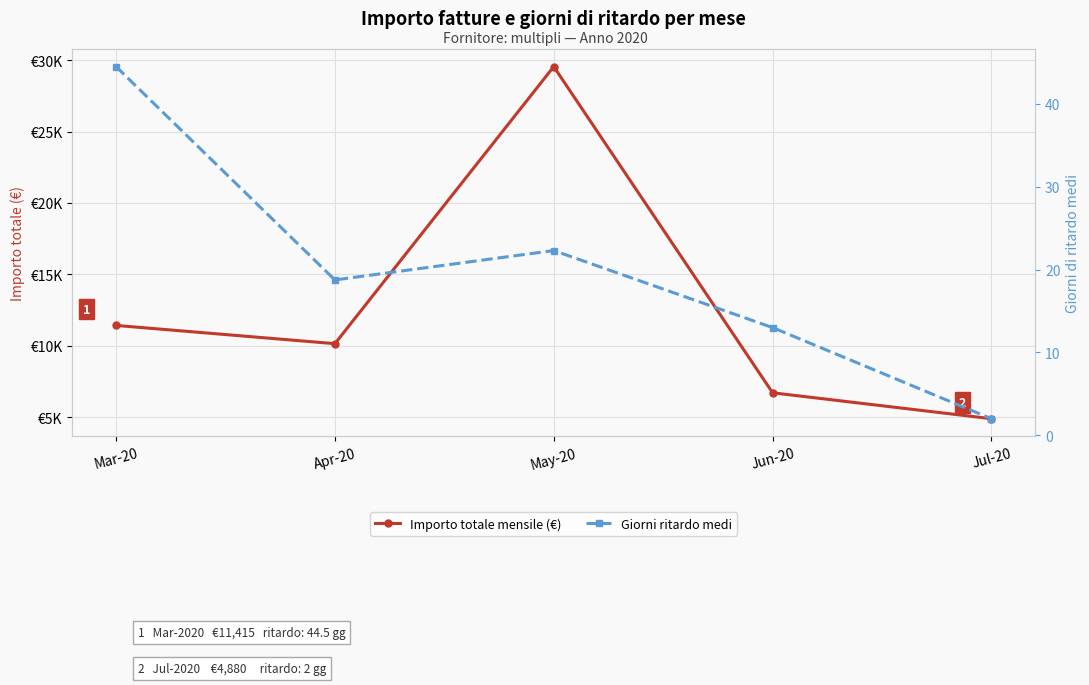

What is the average value of the Importo totale mensile (€) series?

12535.1